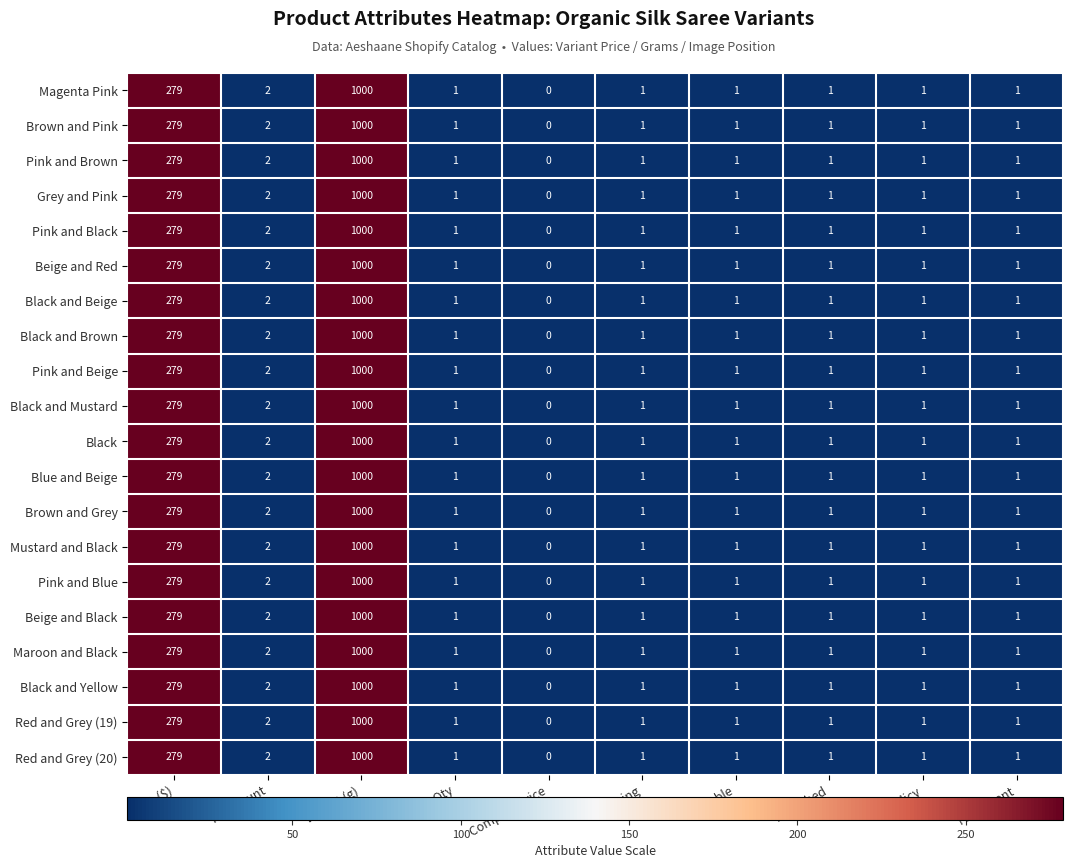

Count the number of data series in this chart.

20